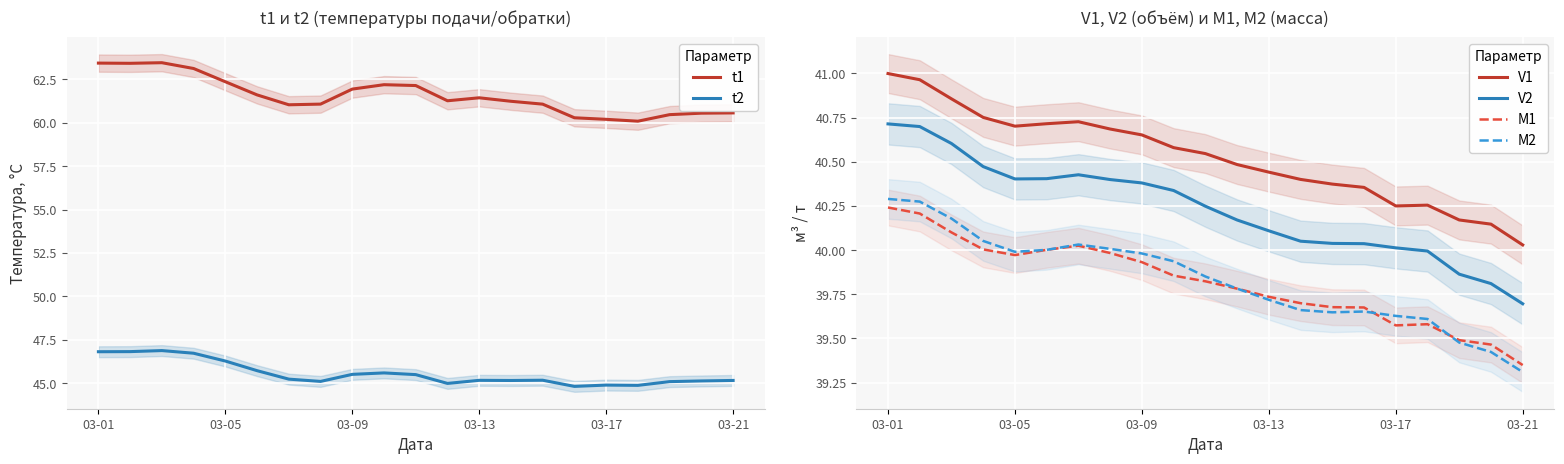

How many interior local peaks does the M2 series have?

2